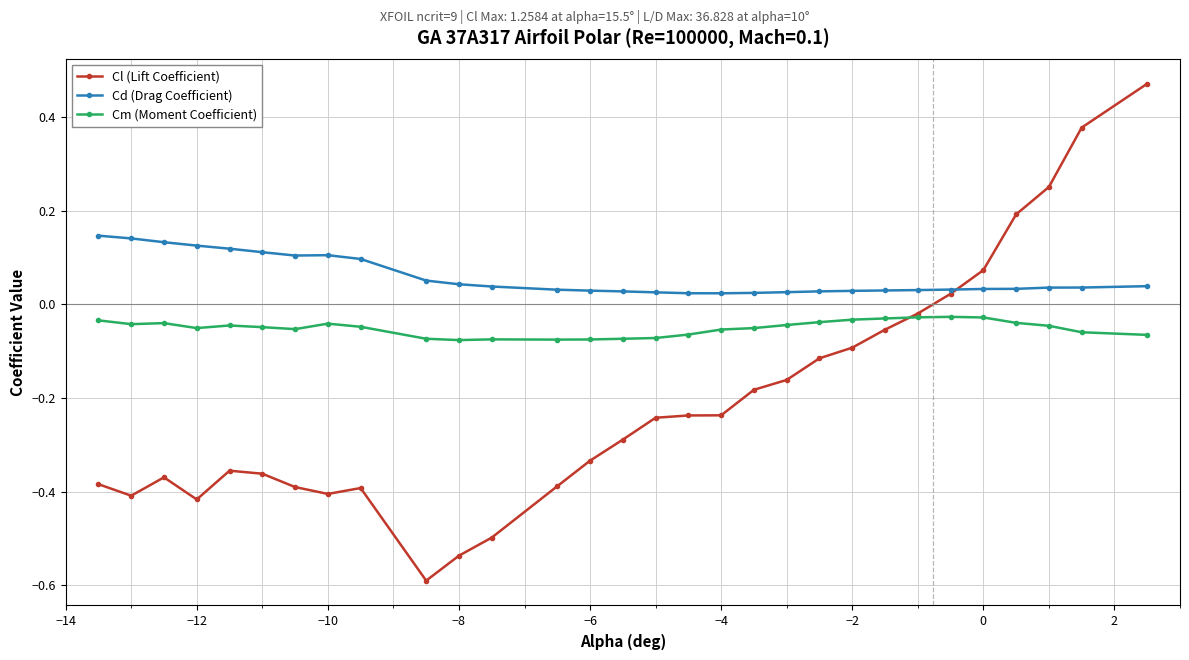

List the series in order of their overall mean, lowest first.

Cl (Lift Coefficient), Cm (Moment Coefficient), Cd (Drag Coefficient)